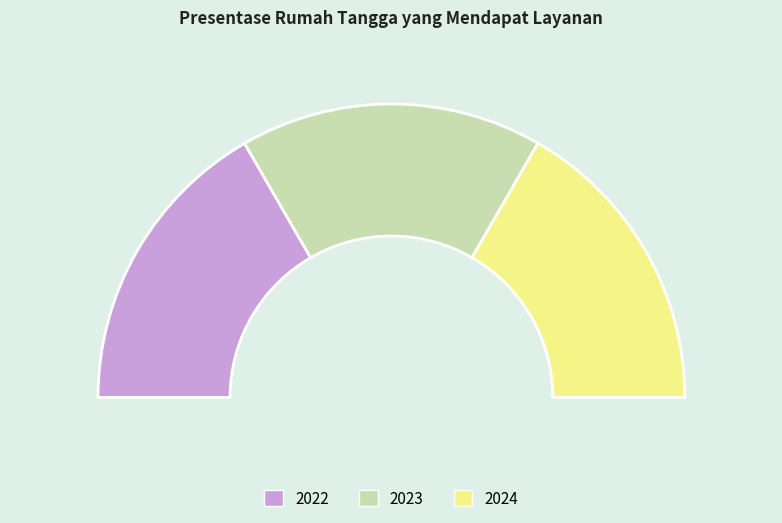

What is the ratio of the value at 2024 to the value at 2023?

1.0